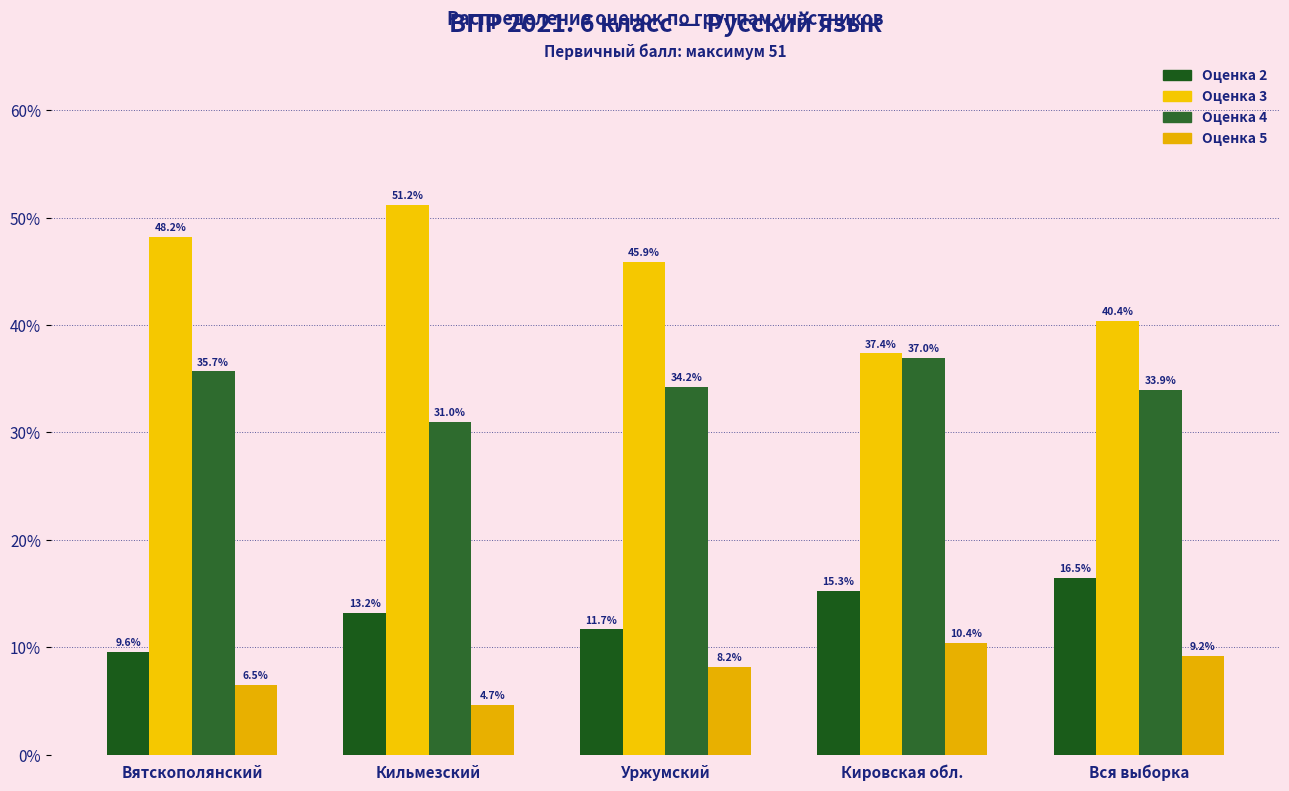

What are all the series names shown in the legend?

Оценка 2, Оценка 3, Оценка 4, Оценка 5